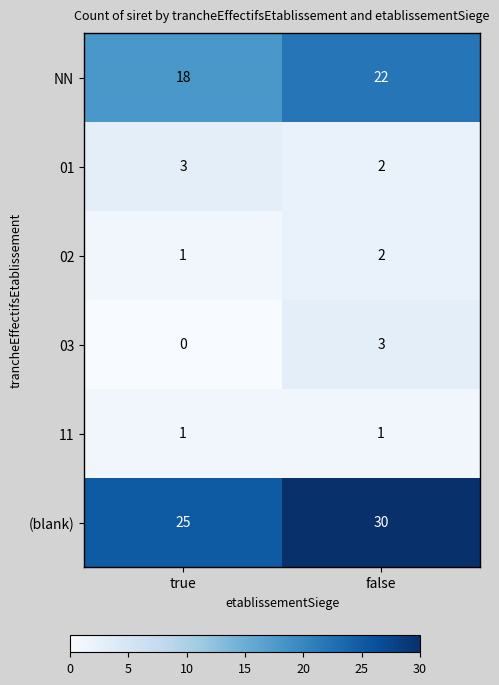

List the labels in order of NN value, largest first.

false, true